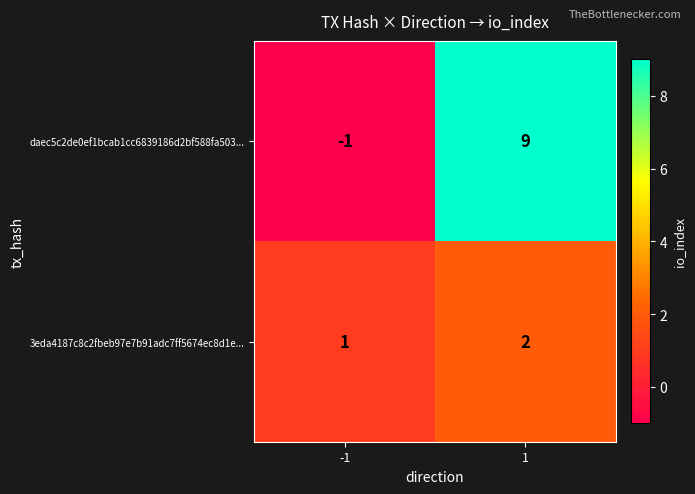

Which series has the widest spread of values?

daec5c2de0ef1bcab1cc6839186d2bf588fa503...